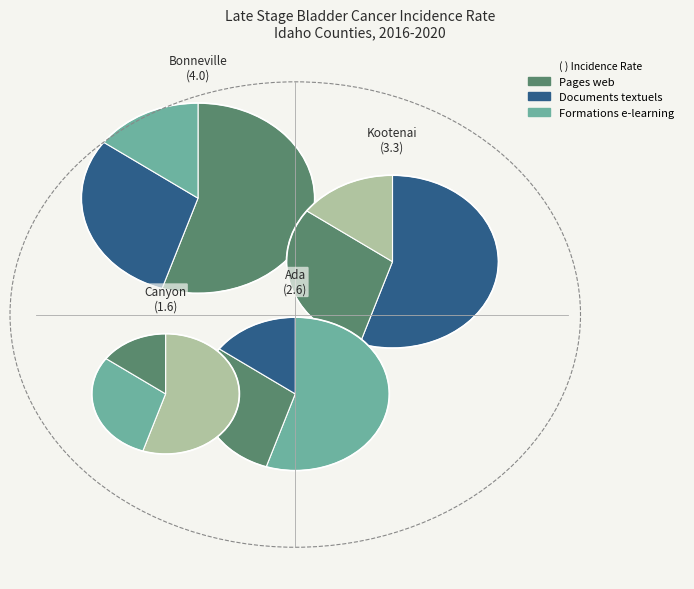

Which slice is the smallest?

Canyon County